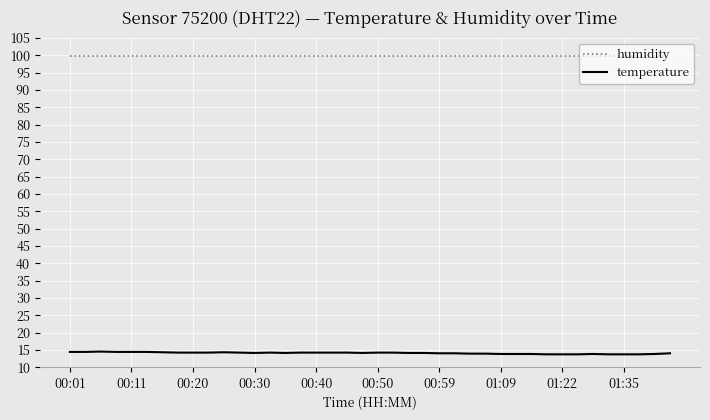

Which series has the largest total across all categories?

humidity